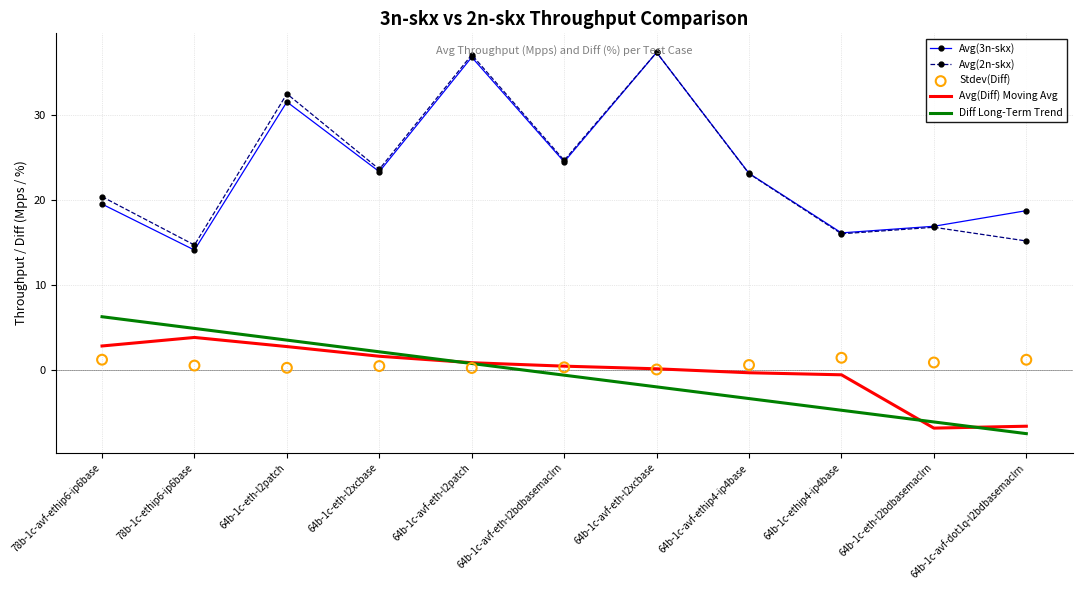

Which series reaches the maximum Y coordinate?

Avg(2n-skx)